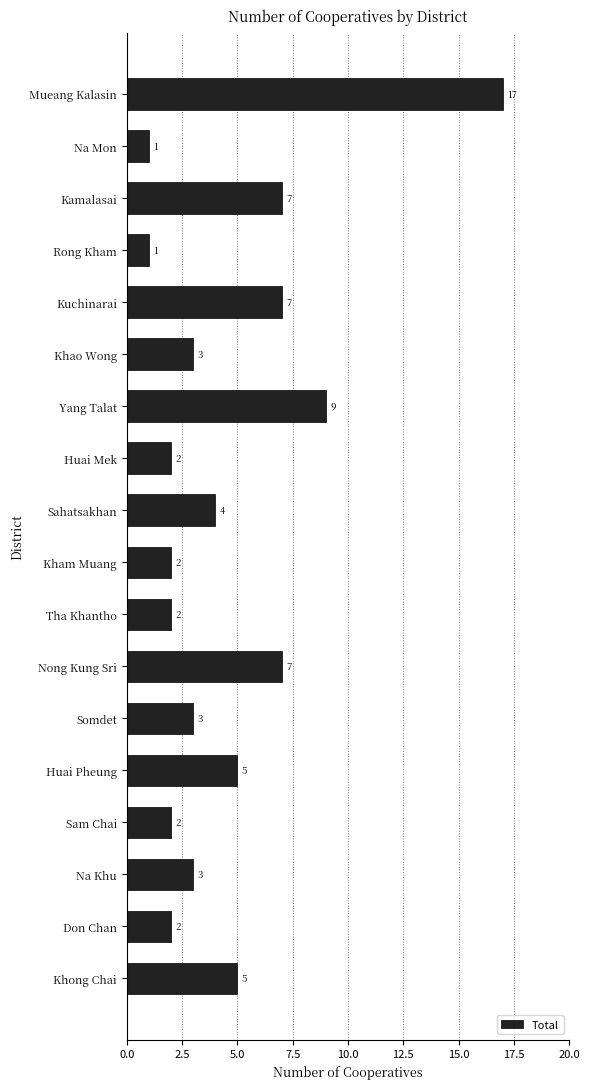

How many data points are less than 3?

7